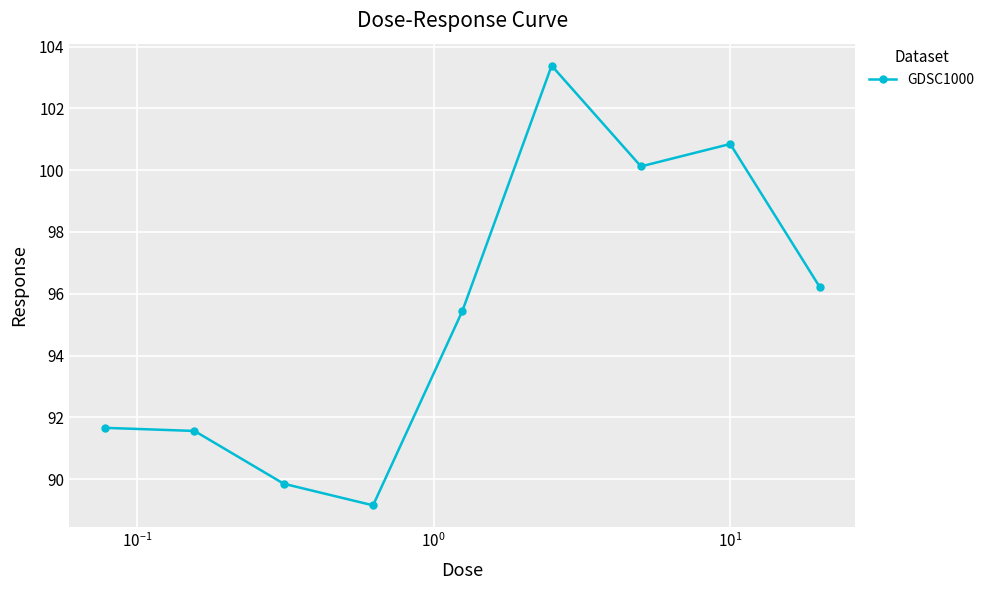

What is the sum of all values?

858.2